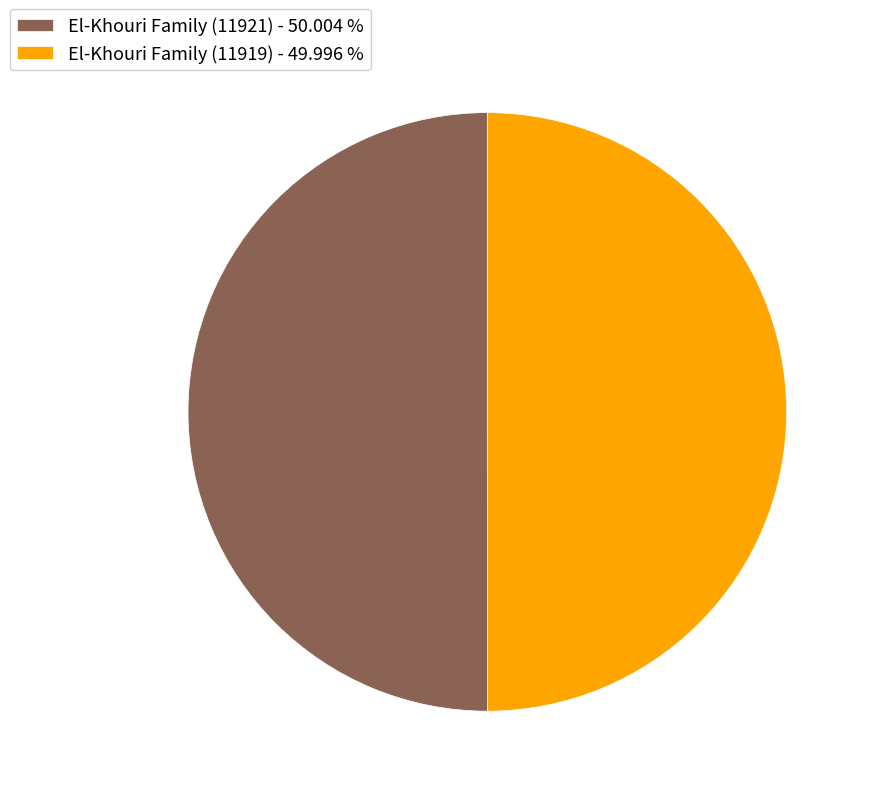

True or false: El-Khouri Family (11919) accounts for 61% of the total.

False